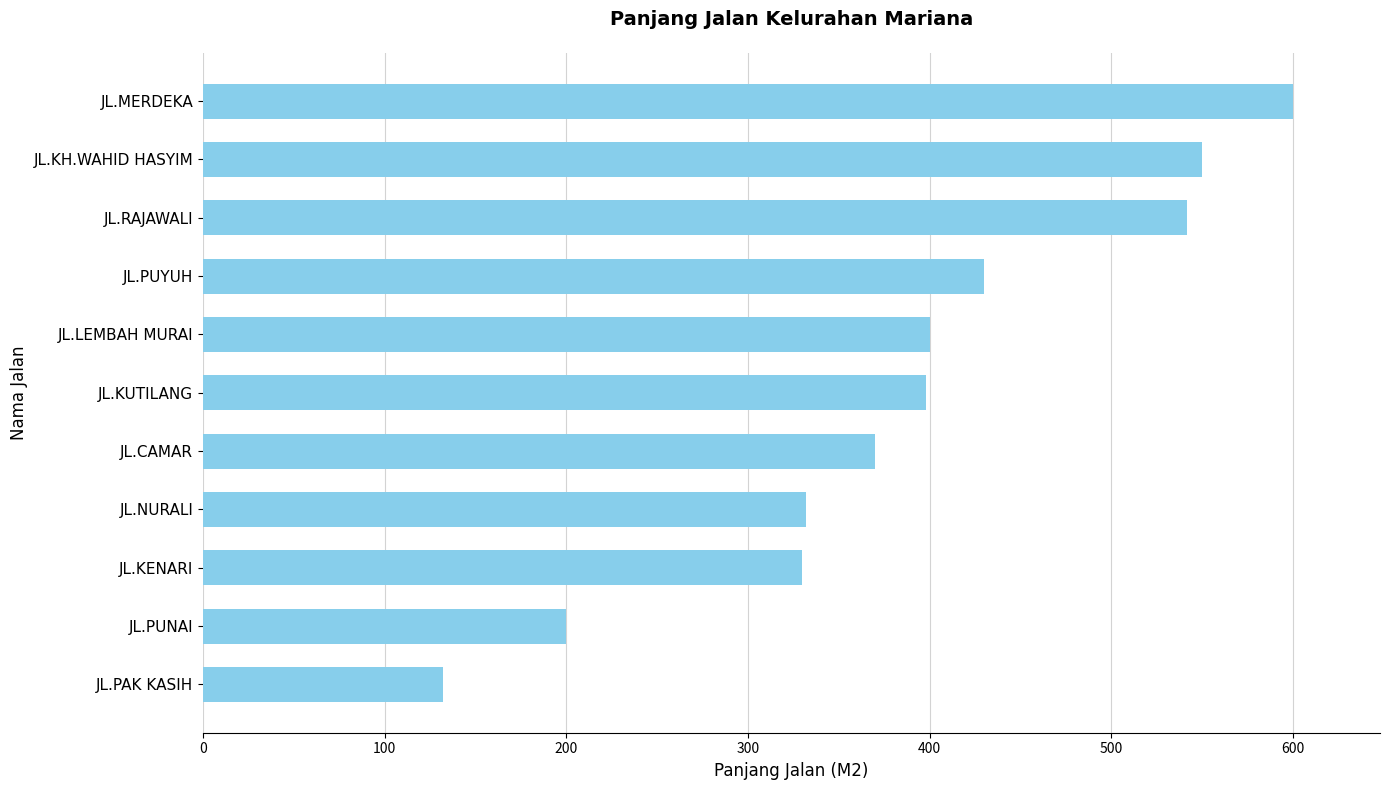

What is the change in value from JL.LEMBAH MURAI to JL.RAJAWALI?

+142